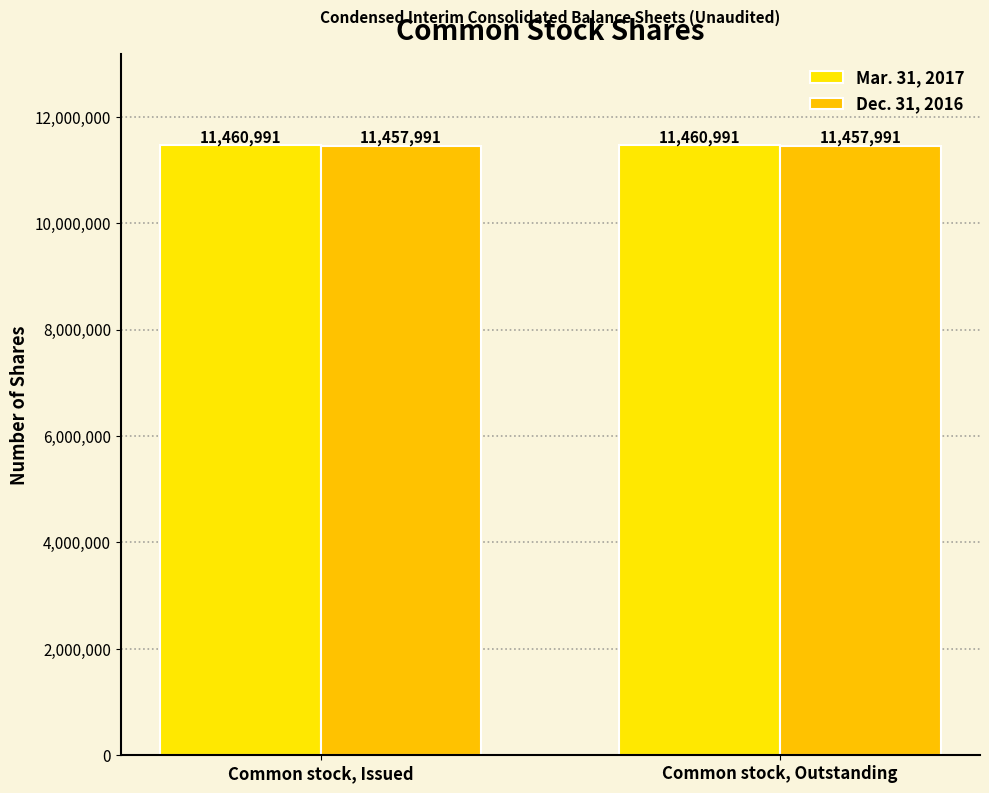

What are all the series names shown in the legend?

Mar. 31, 2017, Dec. 31, 2016